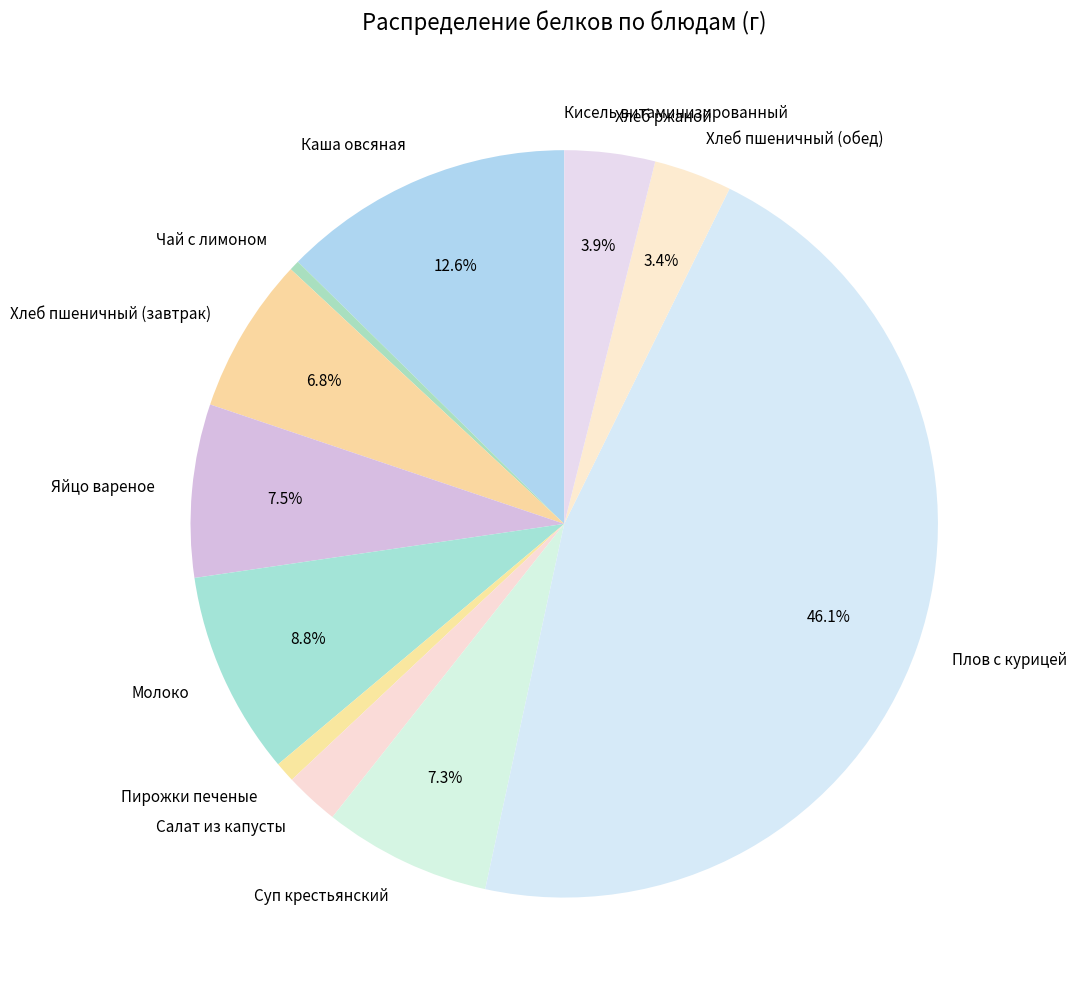

To the nearest percent, what is the combined percentage of Хлеб ржаной and Молоко?

13%